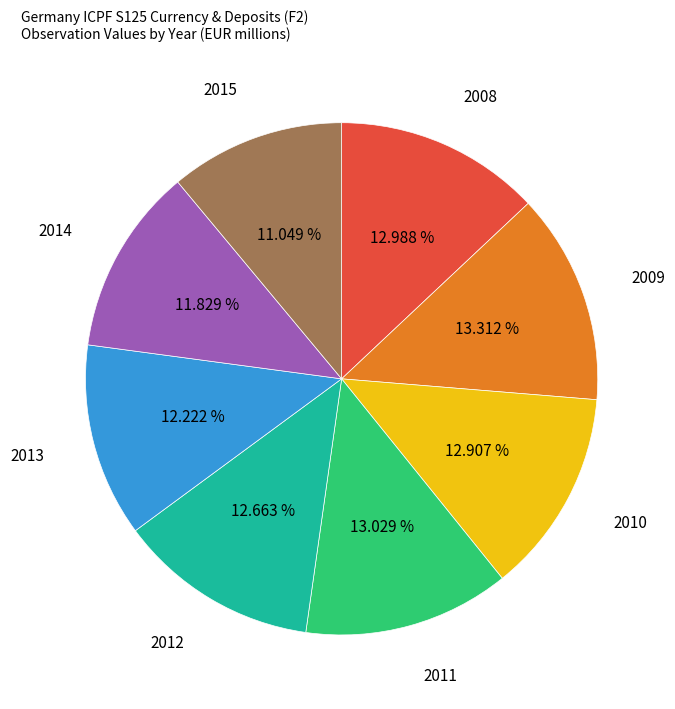

How many segments does this pie chart have?

8